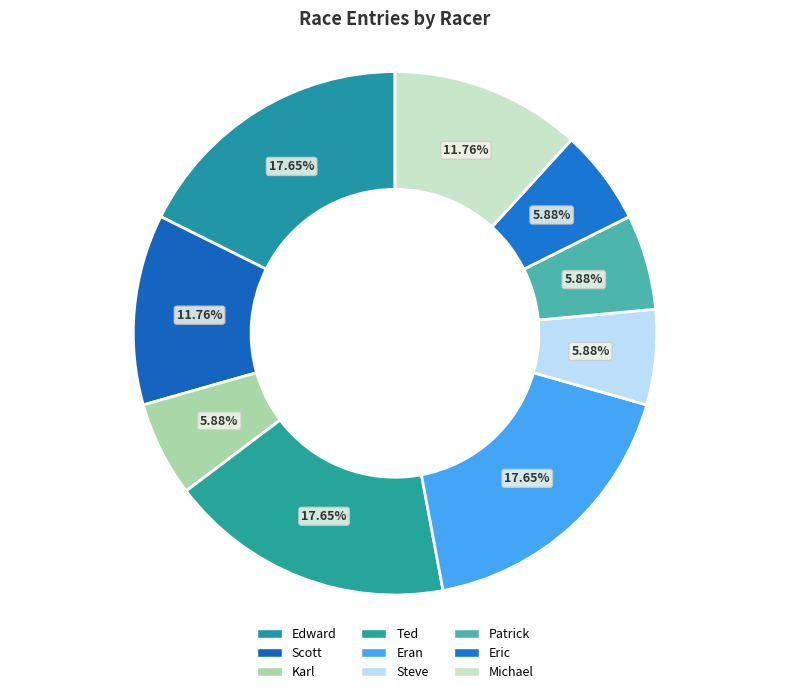

How many segments does this pie chart have?

9